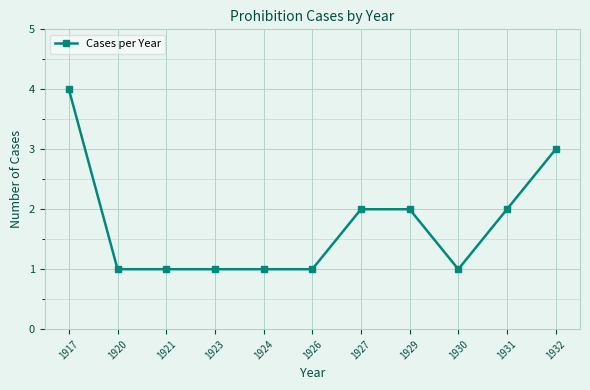

Is it true that the value at 1923 is 0?

False